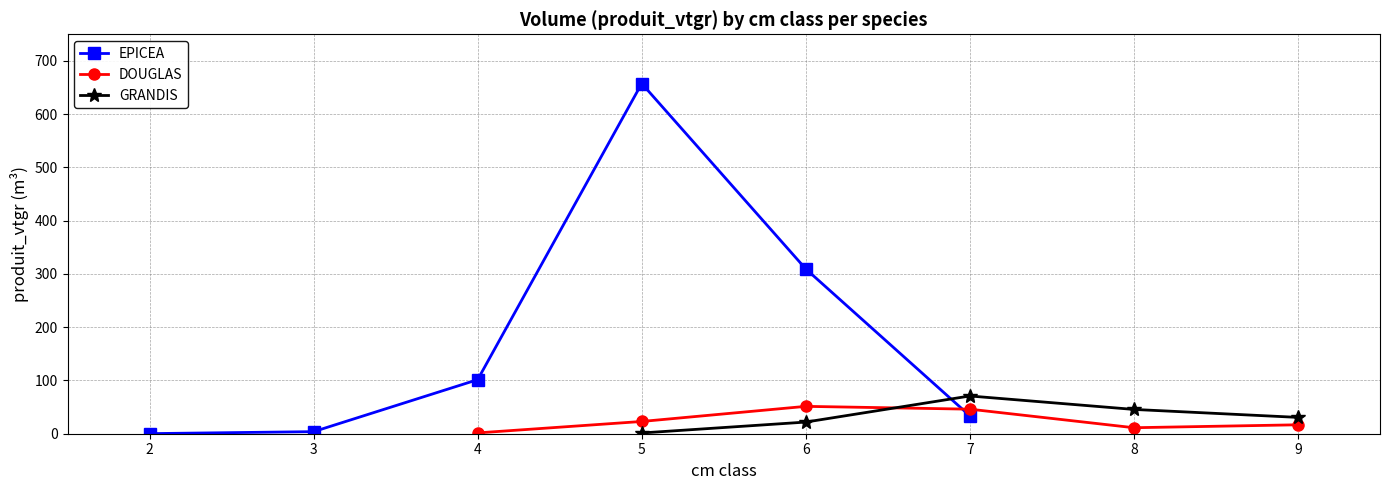

At which category is the sum across all series the highest?

5